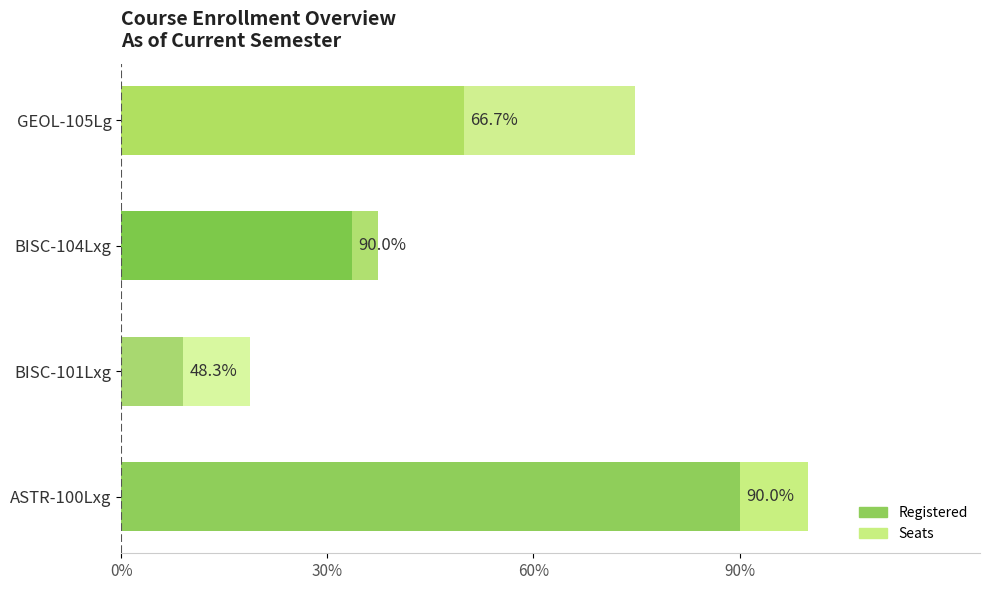

Does the chart contain stacked bars?

No